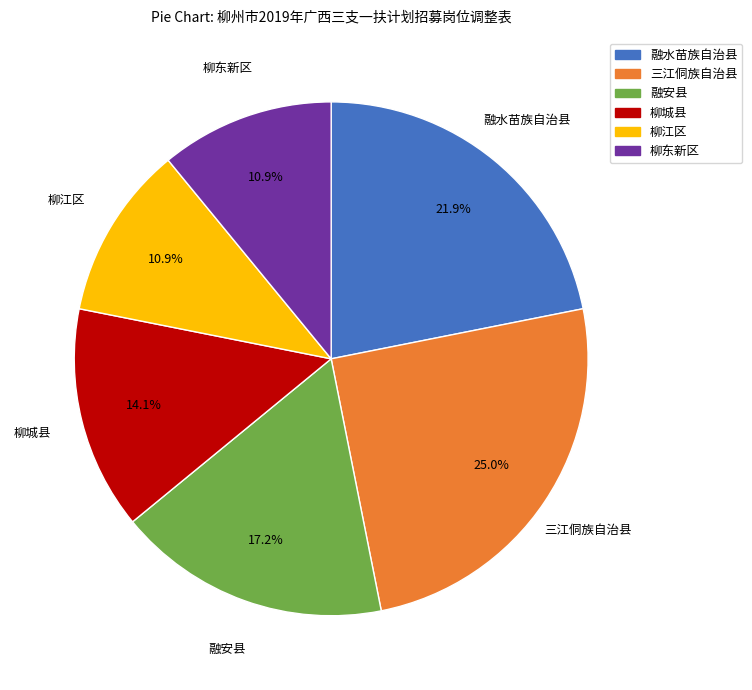

True or false: 融水苗族自治县 accounts for 10% of the total.

False